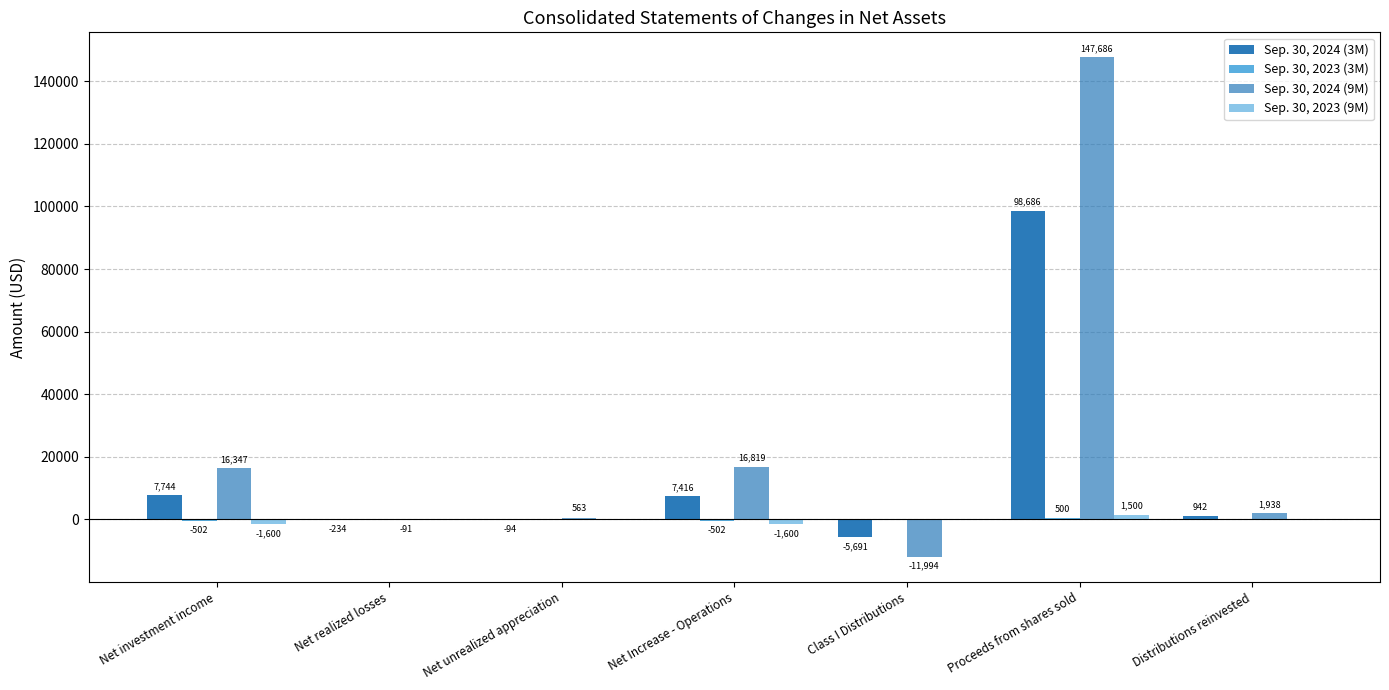

True or false: Sep. 30, 2023 (3M) has a value of 650 at Proceeds from shares sold.

False